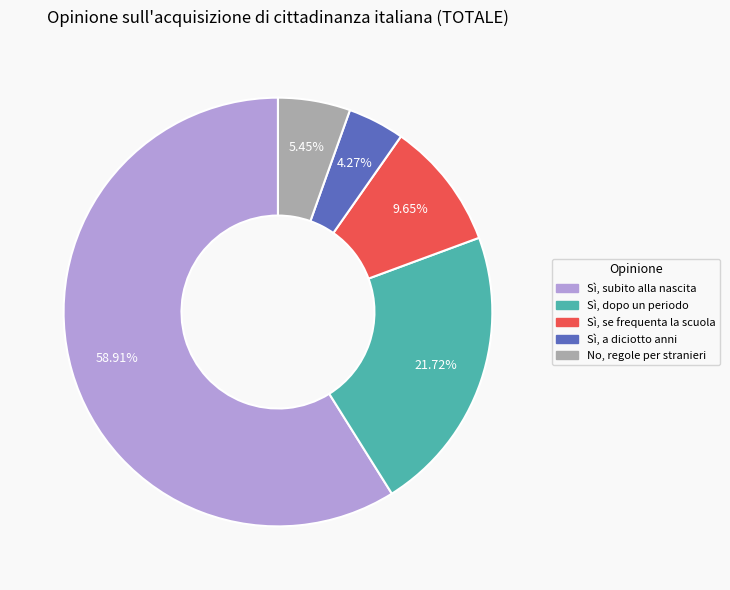

How many slices are in this pie chart?

5